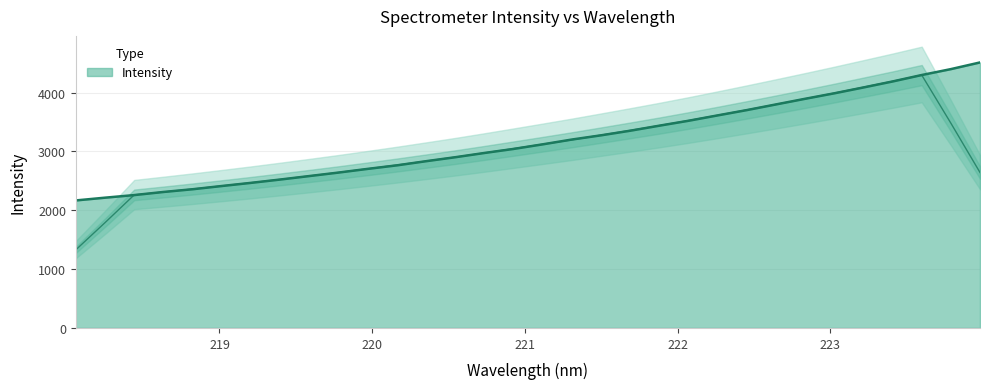

True or false: the data has more than 0 interior local peaks.

False